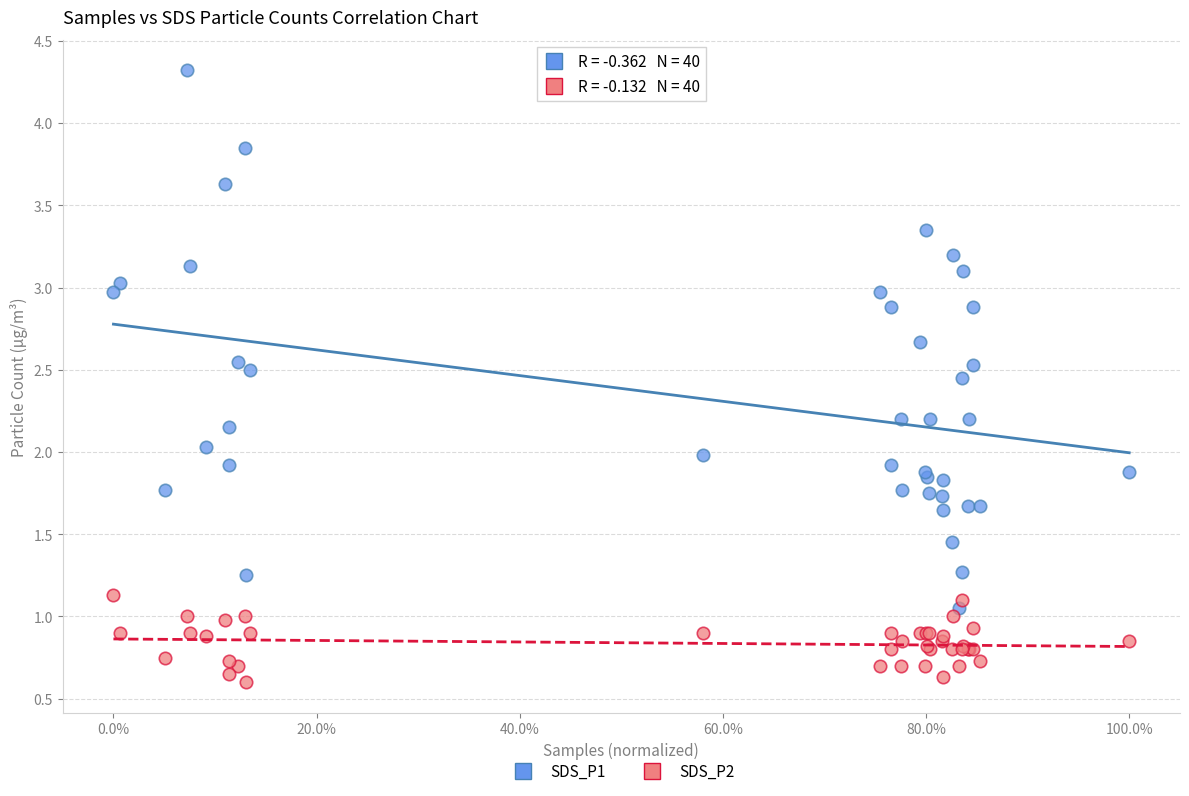

Which series contains the highest Y value?

SDS_P1